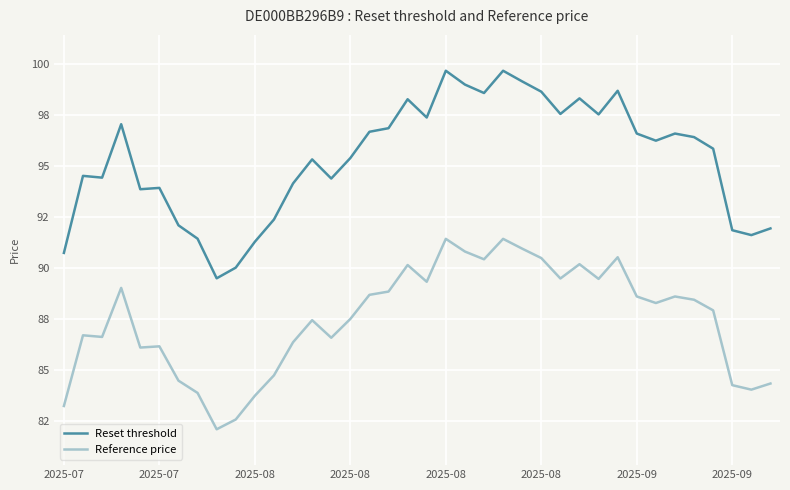

Reading right to left, transcribe all the data shown in this chart.

Reset threshold: 91.9	91.6	91.8	95.8	96.4	96.6	96.2	96.6	98.7	97.5	98.3	97.5	98.6	99.1	99.6	98.6	99.0	99.6	97.4	98.3	96.8	96.7	95.4	94.4	95.3	94.1	92.4	91.3	90.0	89.5	91.4	92.1	93.9	93.8	97.0	94.4	94.5	90.7
Reference price: 84.3	84.0	84.3	87.9	88.4	88.6	88.3	88.6	90.5	89.5	90.2	89.5	90.5	90.9	91.4	90.4	90.8	91.4	89.3	90.1	88.8	88.7	87.5	86.6	87.4	86.4	84.7	83.7	82.6	82.1	83.9	84.5	86.2	86.1	89.0	86.6	86.7	83.2